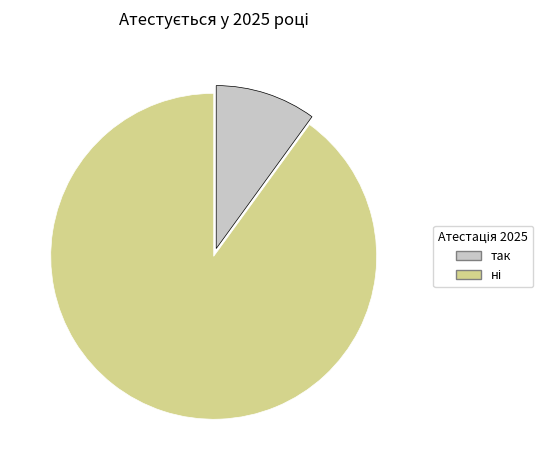

The так slice represents 10% of the pie. True or false?

True